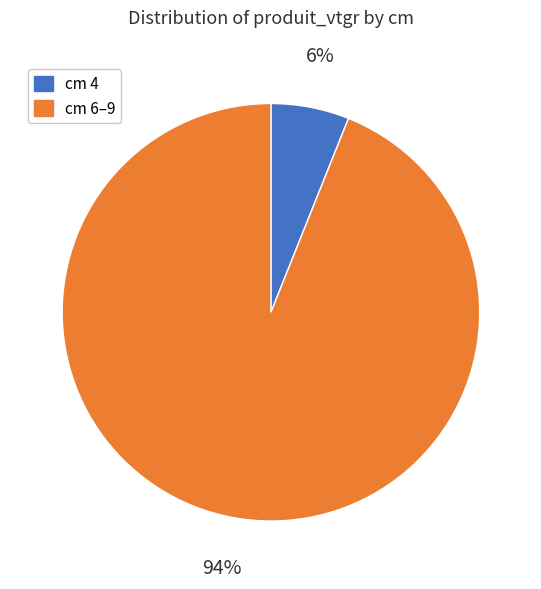

Is there any slice that represents more than half of the pie?

Yes